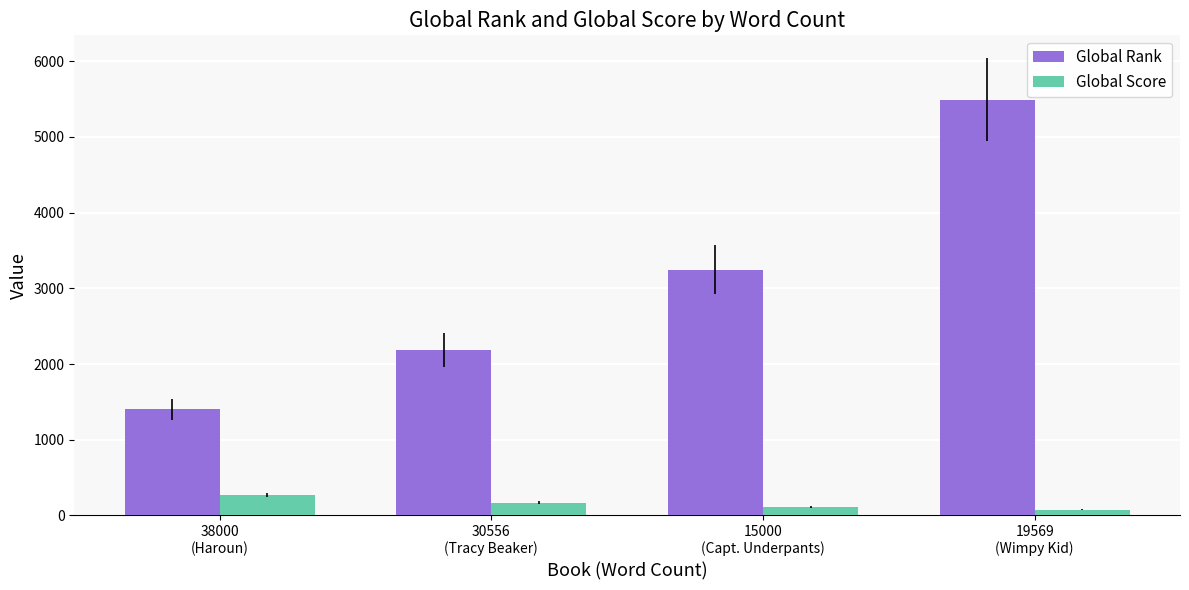

What is the smallest value displayed?

74